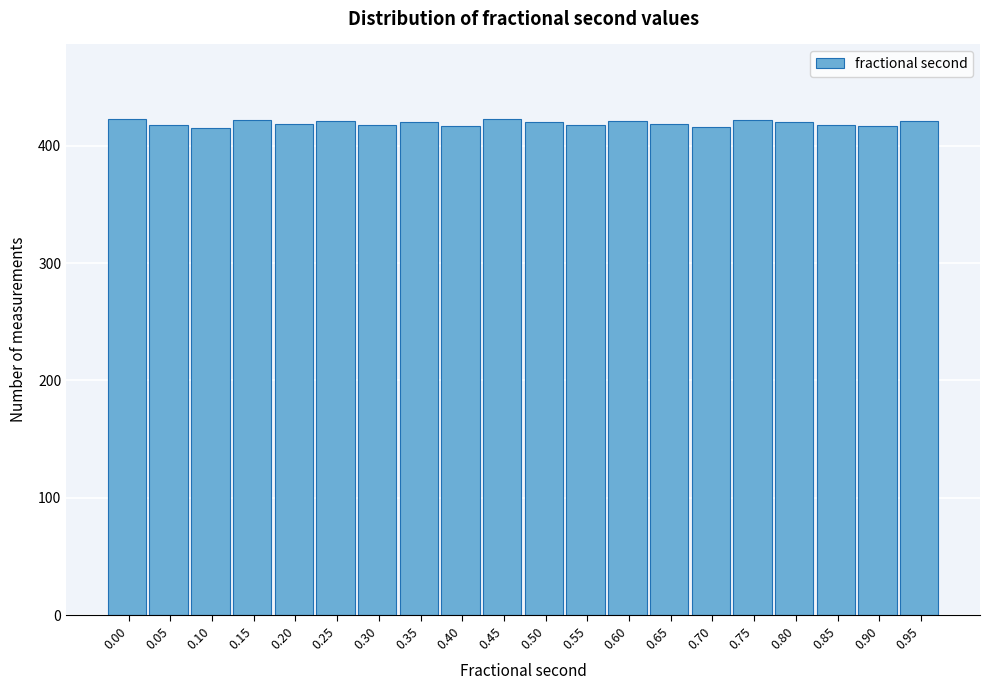

What is the minimum value shown in the chart?

415